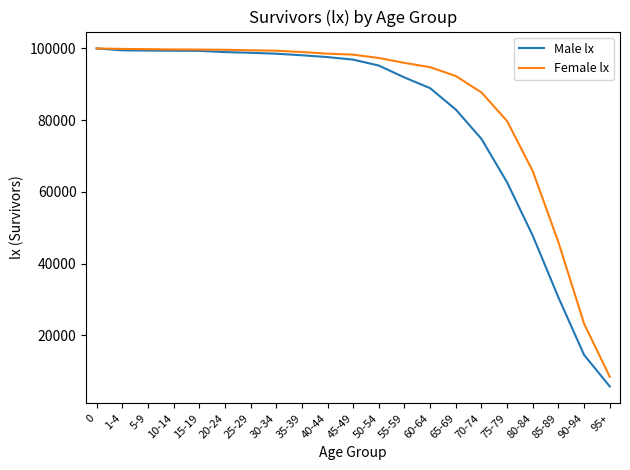

What is the difference between the Male lx values at 60-64 and 35-39?

9176